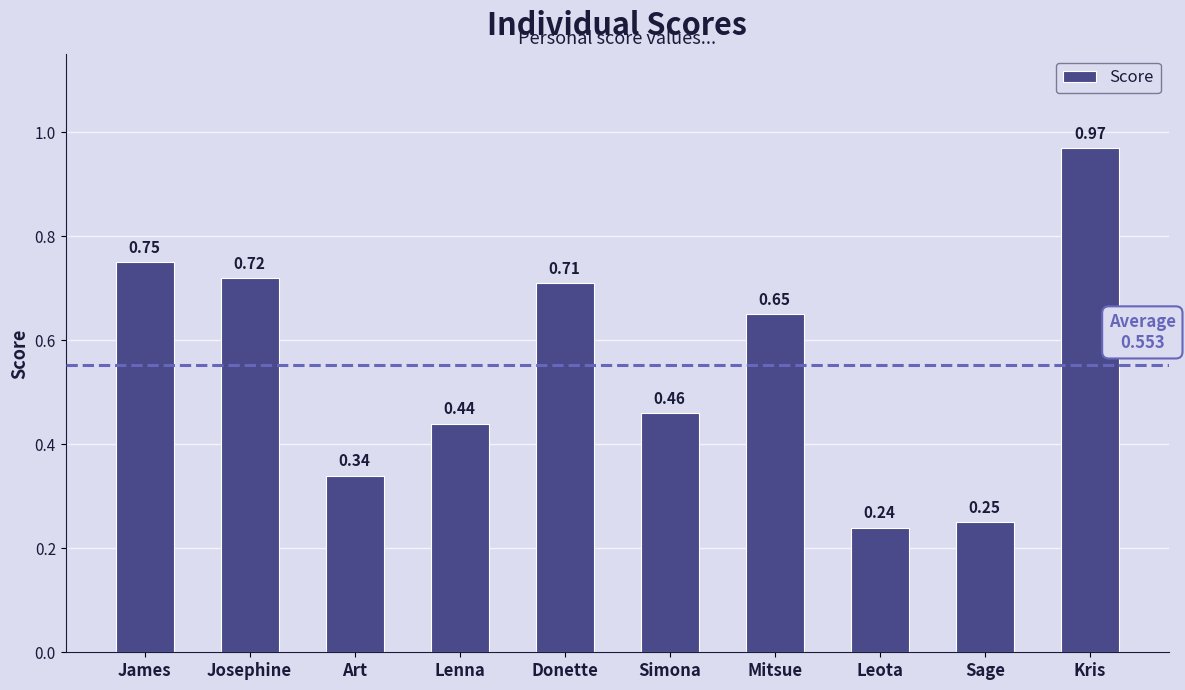

Between Mitsue and Josephine, which is larger?

Josephine